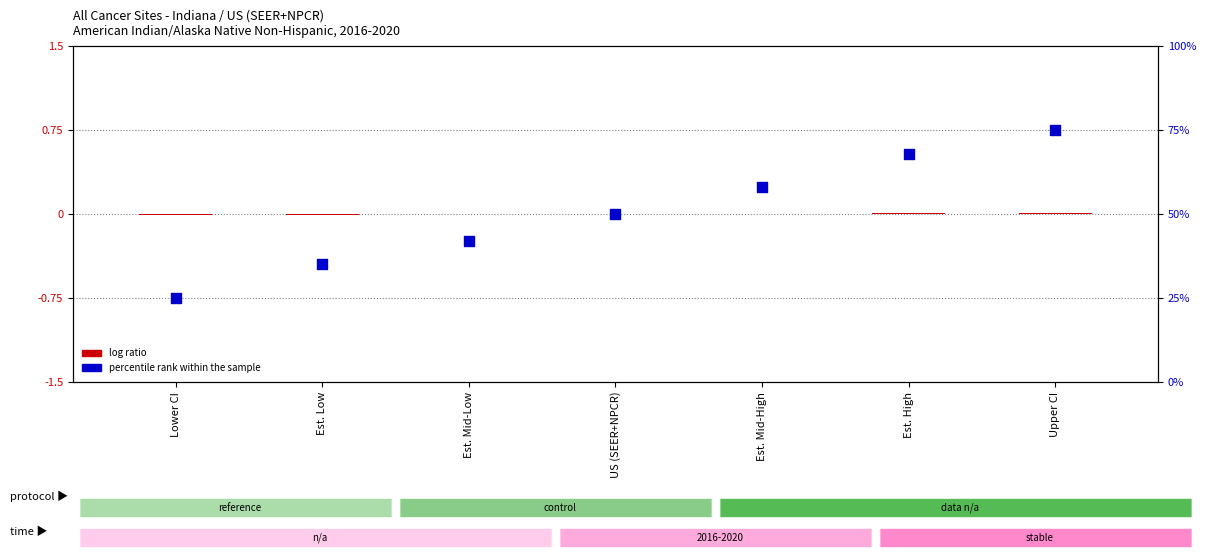

Approximately how many times larger is the value at Est. High compared to Upper CI?

0.9